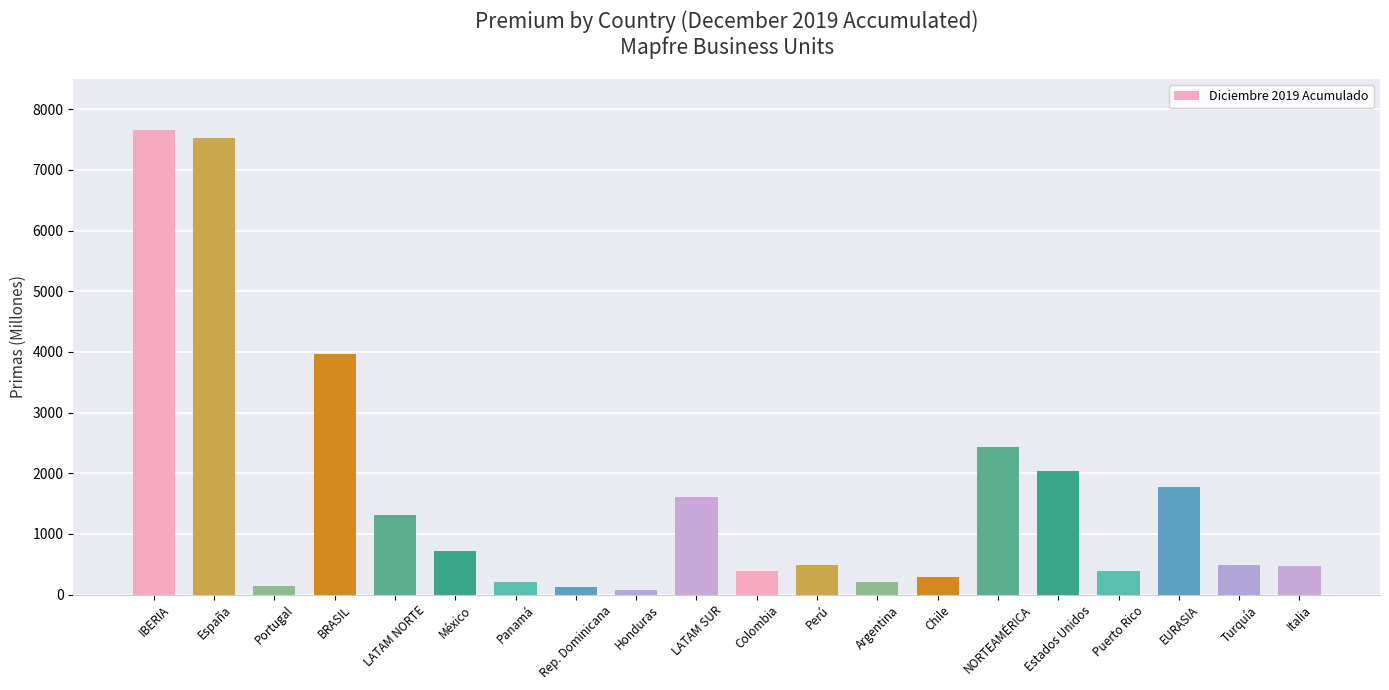

What is the change in value from Colombia to Estados Unidos?

+1647.2